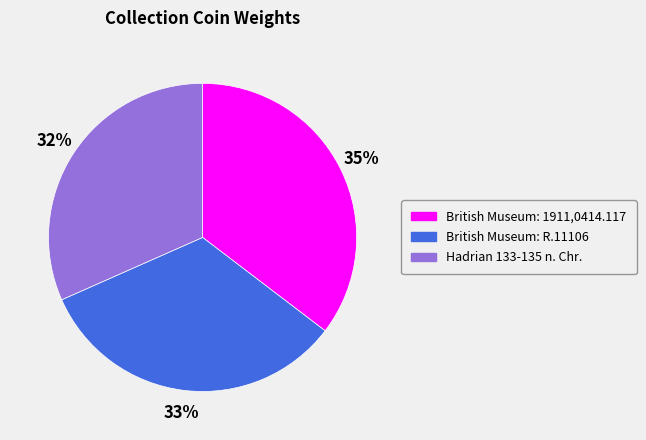

What is the smallest slice in the pie chart?

Hadrian 133-135 n. Chr.